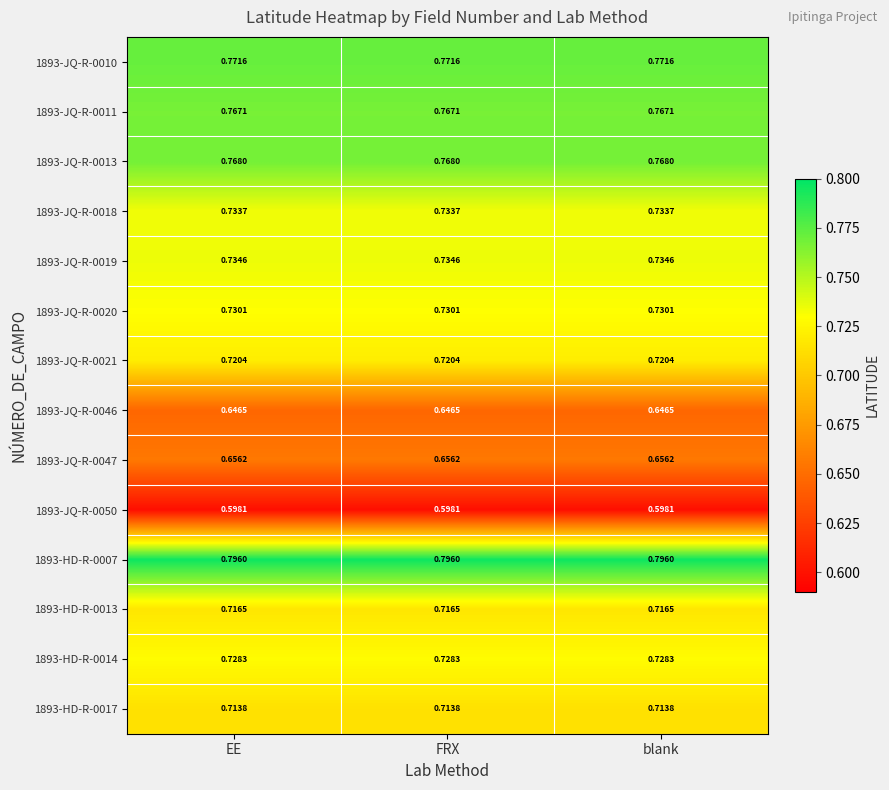

Reading right to left, transcribe all the data shown in this chart.

1893-JQ-R-0010: blank=0.8	FRX=0.8	EE=0.8
1893-JQ-R-0011: blank=0.8	FRX=0.8	EE=0.8
1893-JQ-R-0013: blank=0.8	FRX=0.8	EE=0.8
1893-JQ-R-0018: blank=0.7	FRX=0.7	EE=0.7
1893-JQ-R-0019: blank=0.7	FRX=0.7	EE=0.7
1893-JQ-R-0020: blank=0.7	FRX=0.7	EE=0.7
1893-JQ-R-0021: blank=0.7	FRX=0.7	EE=0.7
1893-JQ-R-0046: blank=0.6	FRX=0.6	EE=0.6
1893-JQ-R-0047: blank=0.7	FRX=0.7	EE=0.7
1893-JQ-R-0050: blank=0.6	FRX=0.6	EE=0.6
1893-HD-R-0007: blank=0.8	FRX=0.8	EE=0.8
1893-HD-R-0013: blank=0.7	FRX=0.7	EE=0.7
1893-HD-R-0014: blank=0.7	FRX=0.7	EE=0.7
1893-HD-R-0017: blank=0.7	FRX=0.7	EE=0.7